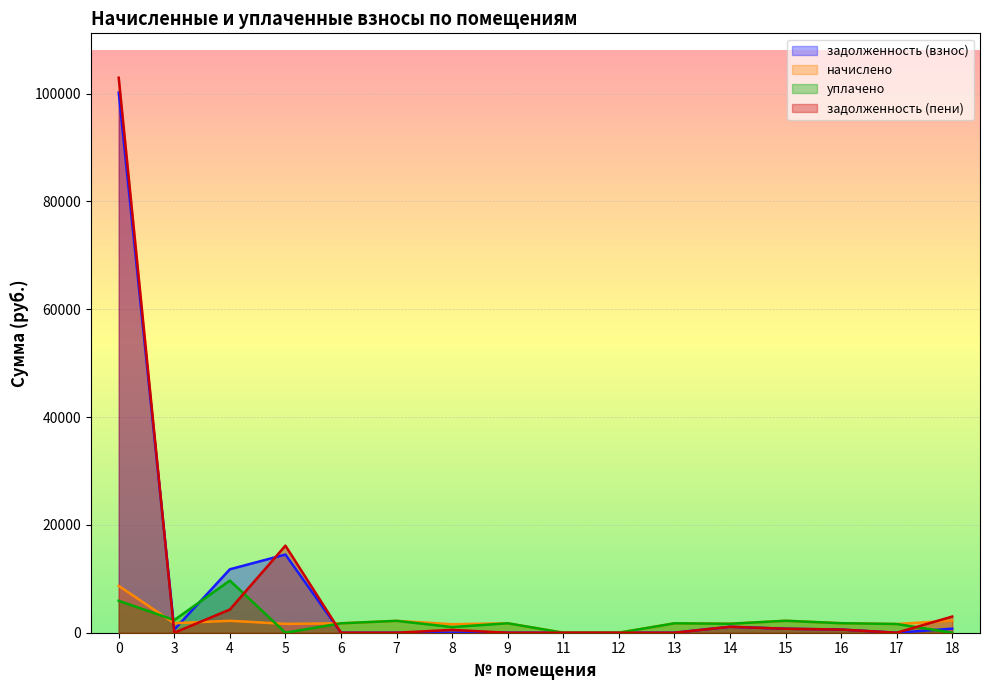

Does the chart display data point markers on the line(s)?

No